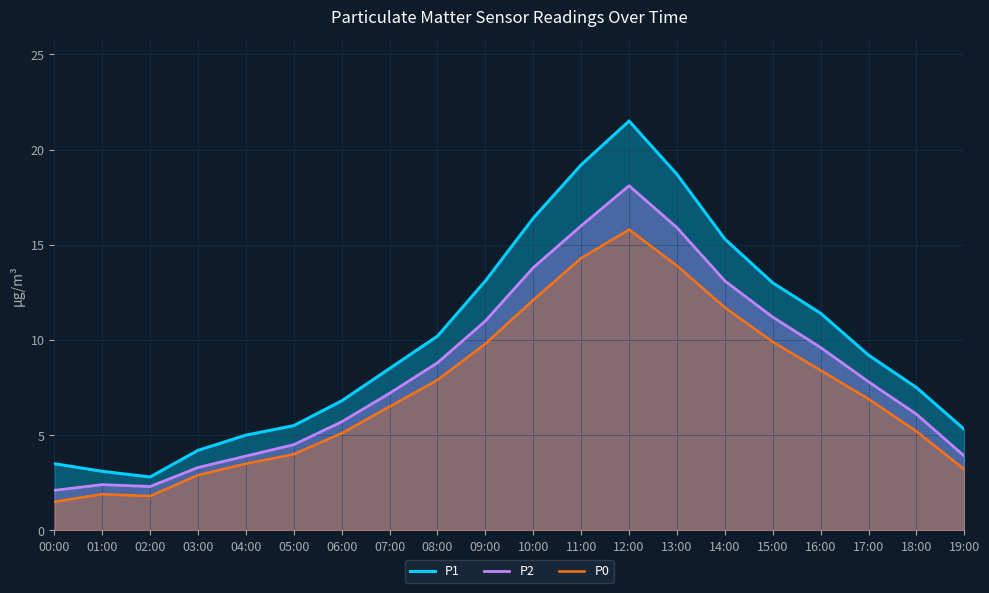

Reading right to left, what are all the values shown in this chart?

P1: 19:00=5.3	18:00=7.5	17:00=9.2	16:00=11.4	15:00=13.0	14:00=15.3	13:00=18.7	12:00=21.5	11:00=19.2	10:00=16.4	09:00=13.1	08:00=10.2	07:00=8.5	06:00=6.8	05:00=5.5	04:00=5.0	03:00=4.2	02:00=2.8	01:00=3.1	00:00=3.5
P2: 19:00=3.9	18:00=6.1	17:00=7.8	16:00=9.6	15:00=11.2	14:00=13.1	13:00=15.9	12:00=18.1	11:00=16.0	10:00=13.8	09:00=11.0	08:00=8.8	07:00=7.2	06:00=5.7	05:00=4.5	04:00=3.9	03:00=3.3	02:00=2.3	01:00=2.4	00:00=2.1
P0: 19:00=3.2	18:00=5.2	17:00=6.9	16:00=8.4	15:00=9.9	14:00=11.7	13:00=13.9	12:00=15.8	11:00=14.3	10:00=12.1	09:00=9.8	08:00=7.9	07:00=6.5	06:00=5.1	05:00=4.0	04:00=3.5	03:00=2.9	02:00=1.8	01:00=1.9	00:00=1.5